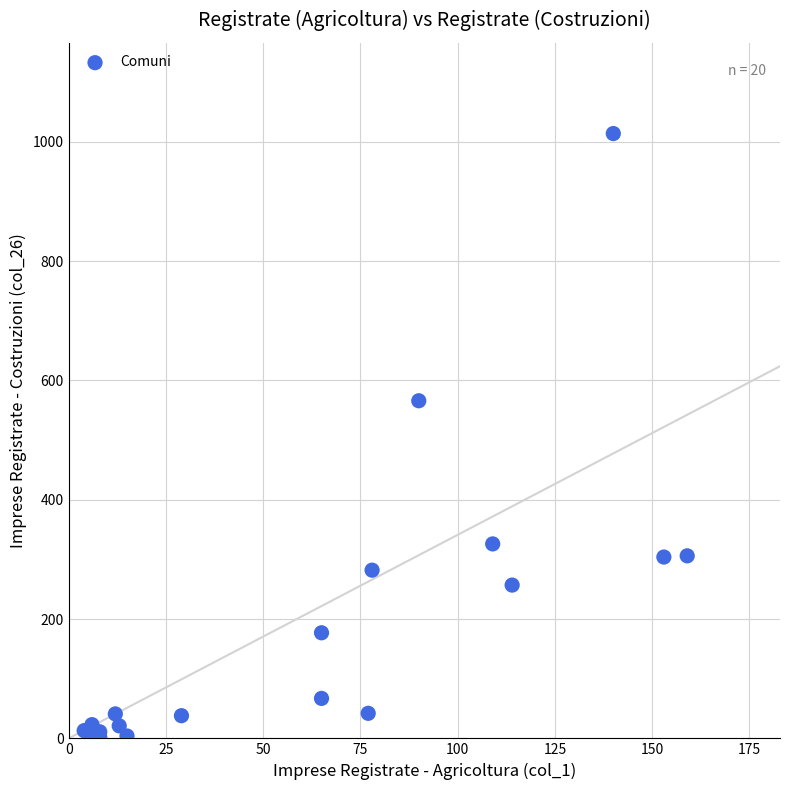

What Y value in the scatter plot is closest to 508?

566